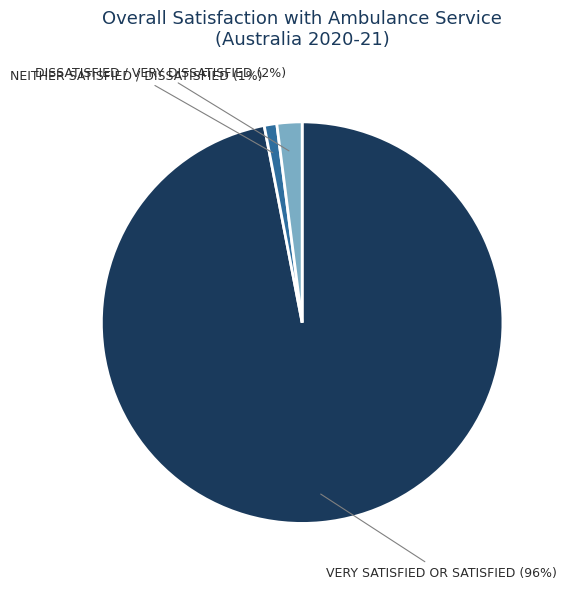

To the nearest percent, what portion does Neither satisfied / dissatisfied represent?

1%